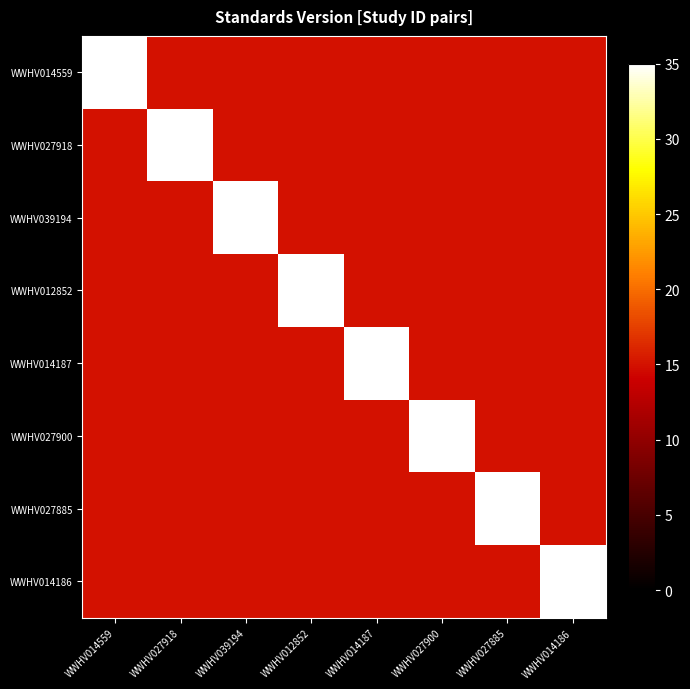

Reading left to right, transcribe all the data shown in this chart.

WWHV014559: WWHV014559=35	WWHV027918=15	WWHV039194=15	WWHV012852=15	WWHV014187=15	WWHV027900=15	WWHV027885=15	WWHV014186=15
WWHV027918: WWHV014559=15	WWHV027918=35	WWHV039194=15	WWHV012852=15	WWHV014187=15	WWHV027900=15	WWHV027885=15	WWHV014186=15
WWHV039194: WWHV014559=15	WWHV027918=15	WWHV039194=35	WWHV012852=15	WWHV014187=15	WWHV027900=15	WWHV027885=15	WWHV014186=15
WWHV012852: WWHV014559=15	WWHV027918=15	WWHV039194=15	WWHV012852=35	WWHV014187=15	WWHV027900=15	WWHV027885=15	WWHV014186=15
WWHV014187: WWHV014559=15	WWHV027918=15	WWHV039194=15	WWHV012852=15	WWHV014187=35	WWHV027900=15	WWHV027885=15	WWHV014186=15
WWHV027900: WWHV014559=15	WWHV027918=15	WWHV039194=15	WWHV012852=15	WWHV014187=15	WWHV027900=35	WWHV027885=15	WWHV014186=15
WWHV027885: WWHV014559=15	WWHV027918=15	WWHV039194=15	WWHV012852=15	WWHV014187=15	WWHV027900=15	WWHV027885=35	WWHV014186=15
WWHV014186: WWHV014559=15	WWHV027918=15	WWHV039194=15	WWHV012852=15	WWHV014187=15	WWHV027900=15	WWHV027885=15	WWHV014186=35